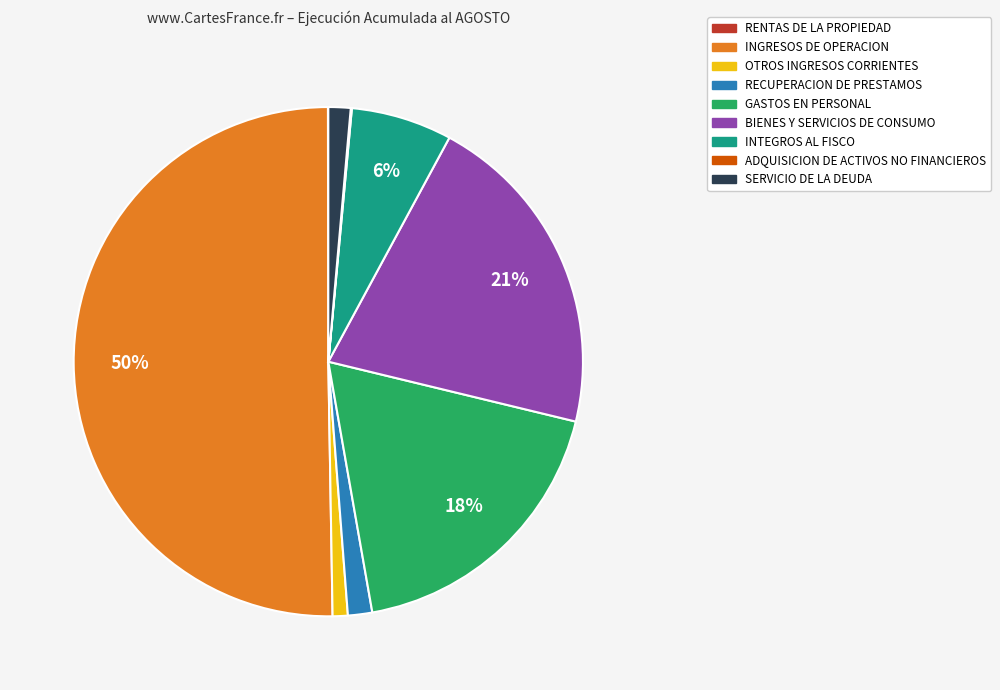

Does GASTOS EN PERSONAL represent more than half of the total?

No